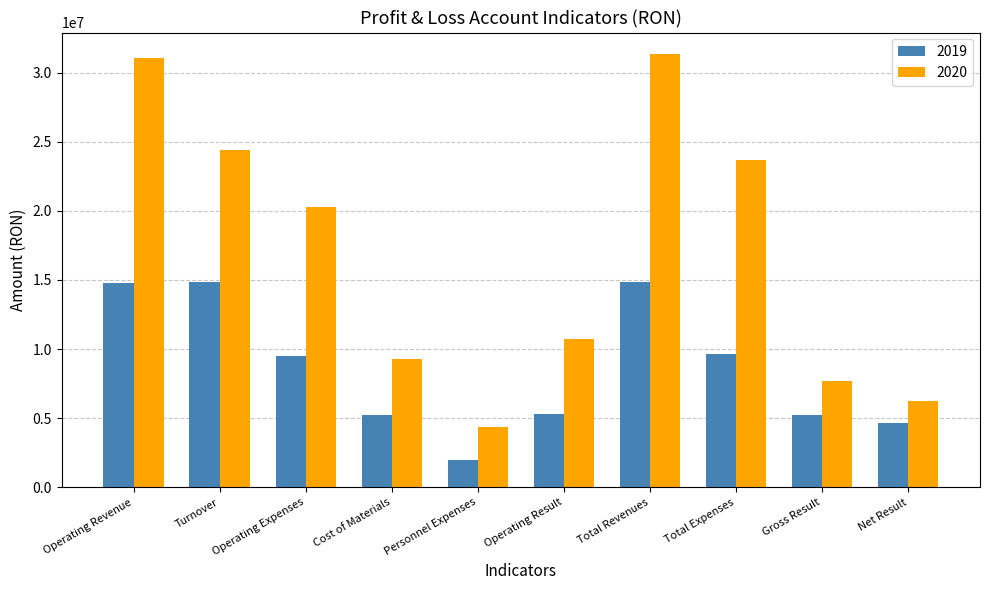

What is the difference between the maximum and minimum values in the 2020 series?

26992063